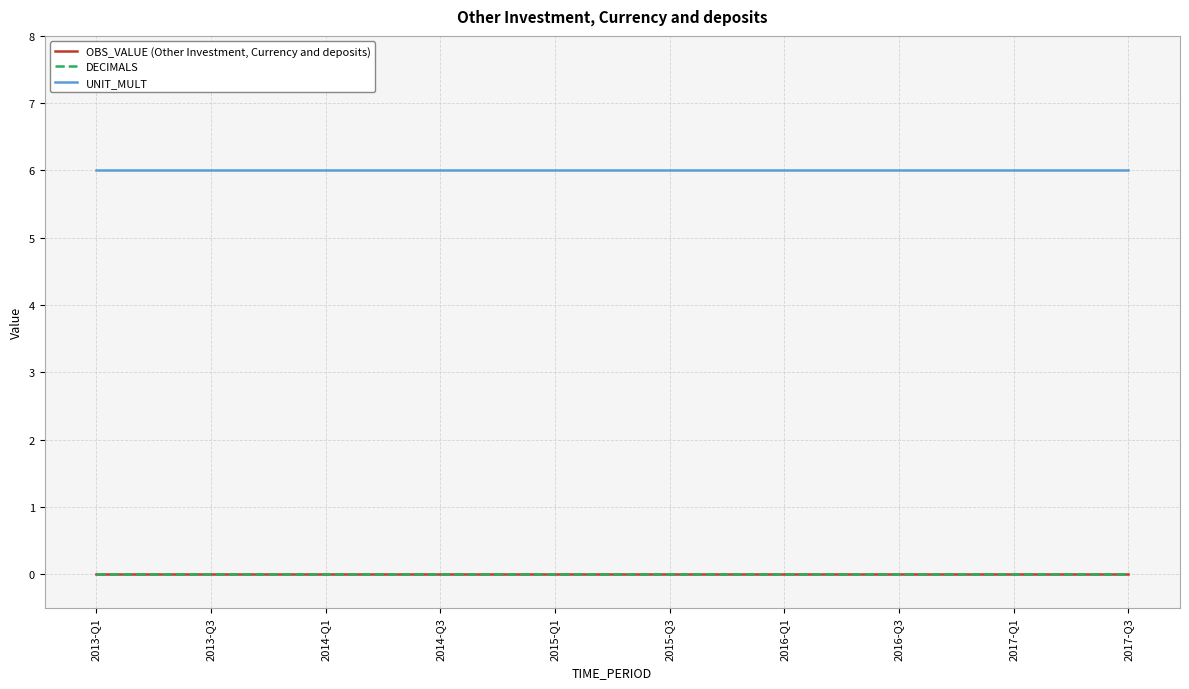

True or false: UNIT_MULT and OBS_VALUE (Other Investment, Currency and deposits) intersect in this chart.

False